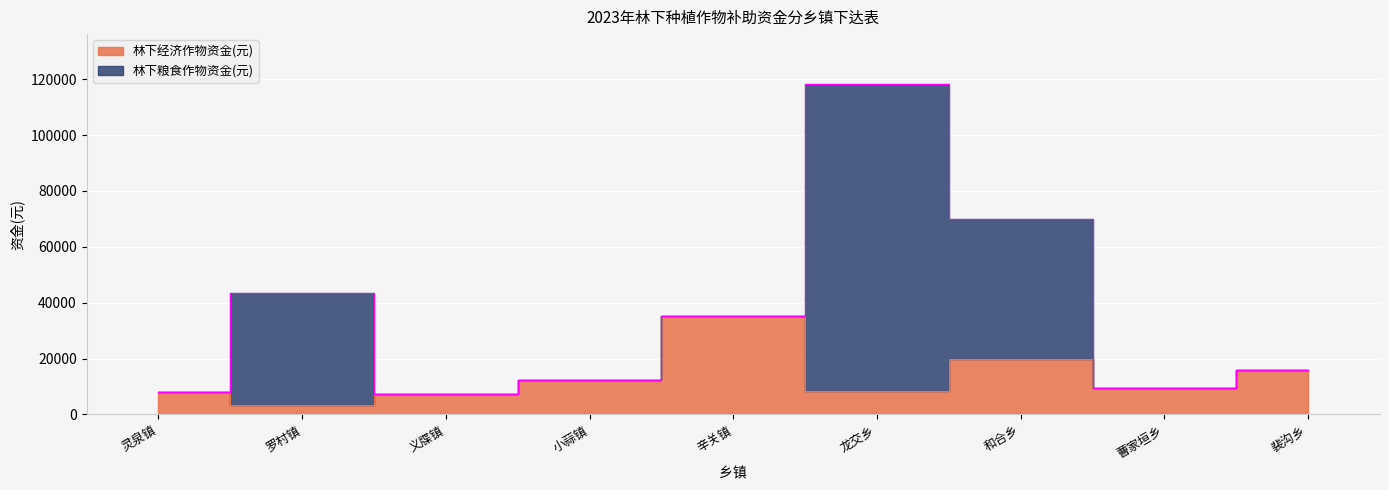

The chart shows a value of 12828 at 和合乡. True or false?

False